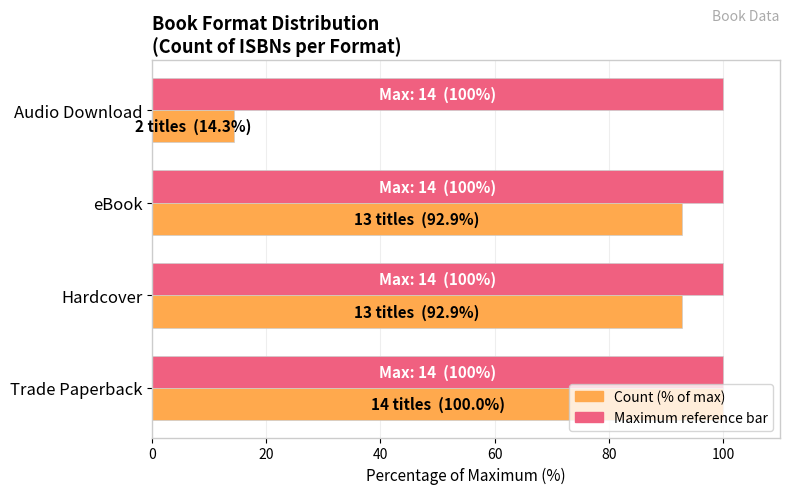

What is the smallest value displayed?

14.3